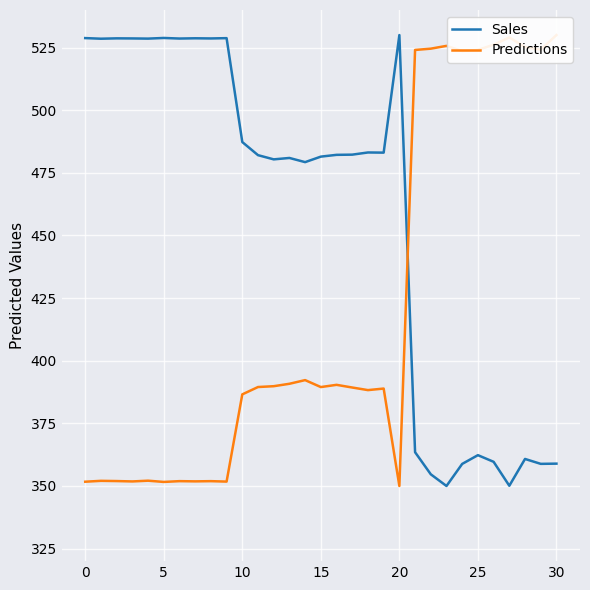

What is the greatest value displayed?

530.0